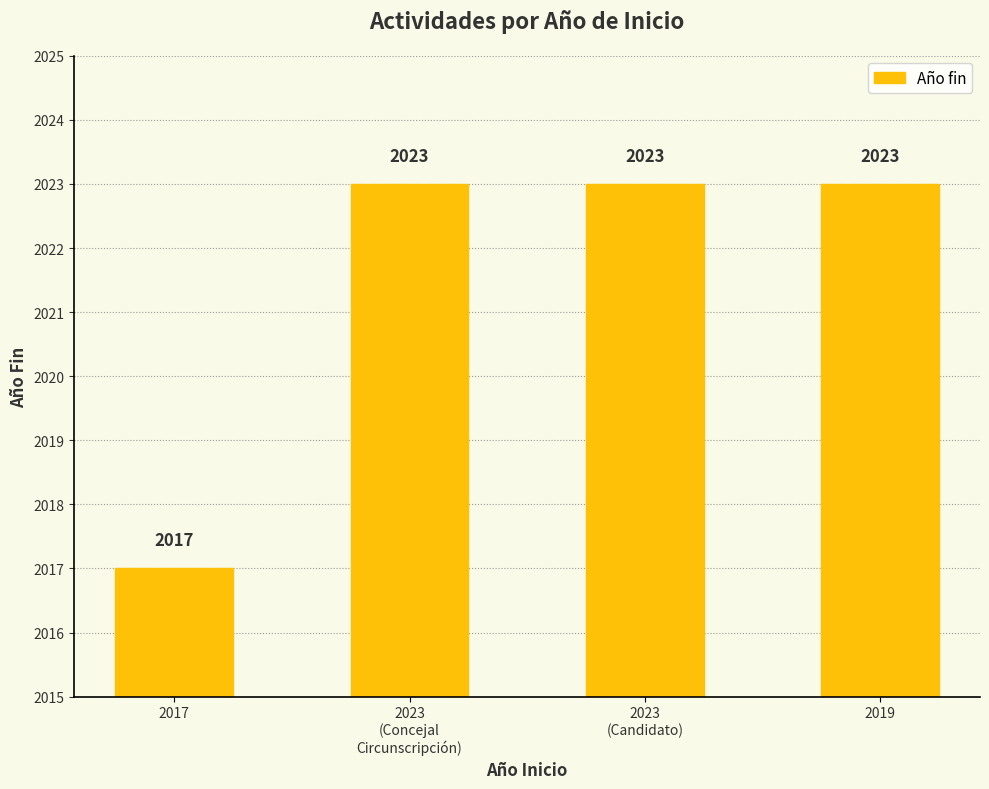

Reading left to right, list all the values displayed in this chart.

2017=2017	2023
(Concejal
Circunscripción)=2023	2023
(Candidato)=2023	2019=2023